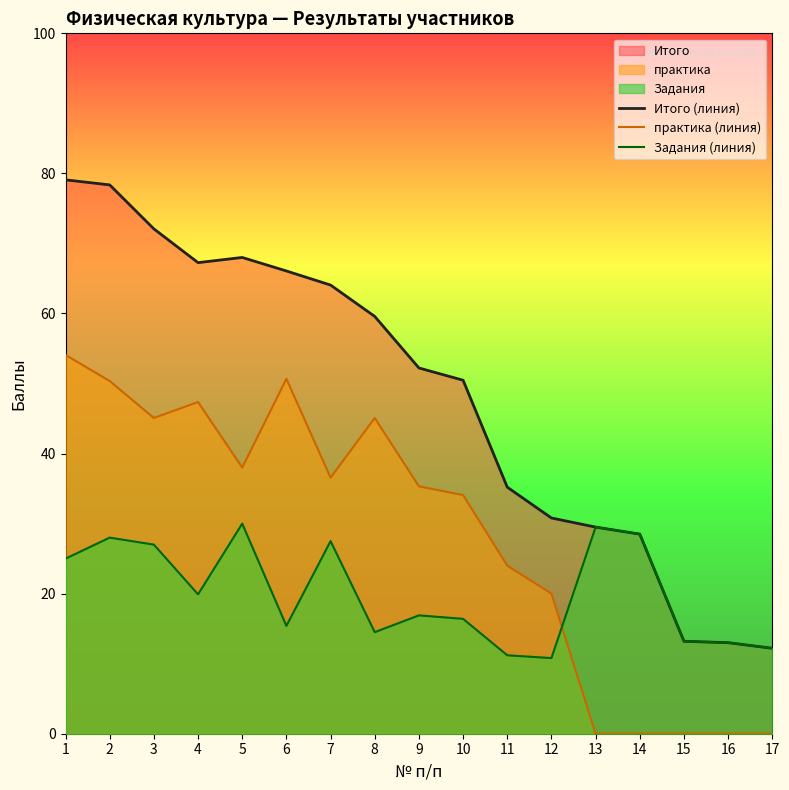

How many values in практика (линия) are above zero?

12